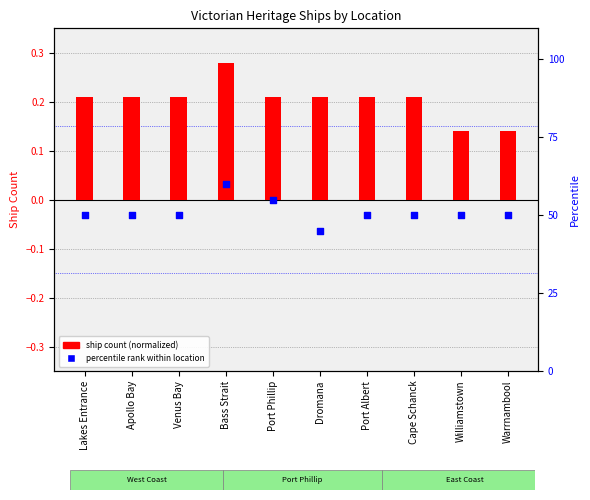

Which series contains the highest Y value?

percentile rank within location